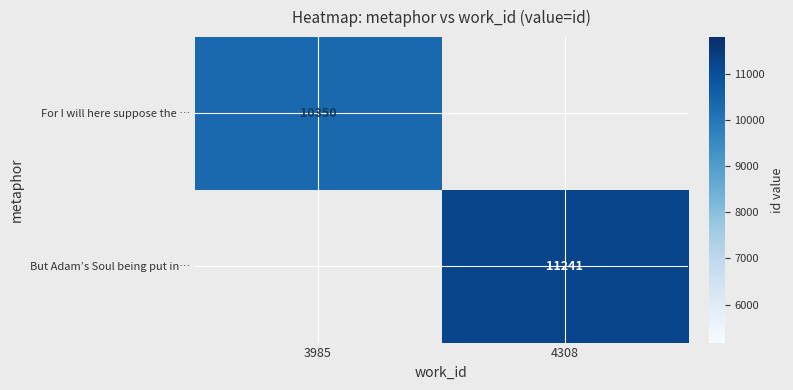

True or false: But Adam’s Soul being put in… has a value of 11241 at 4308.

True